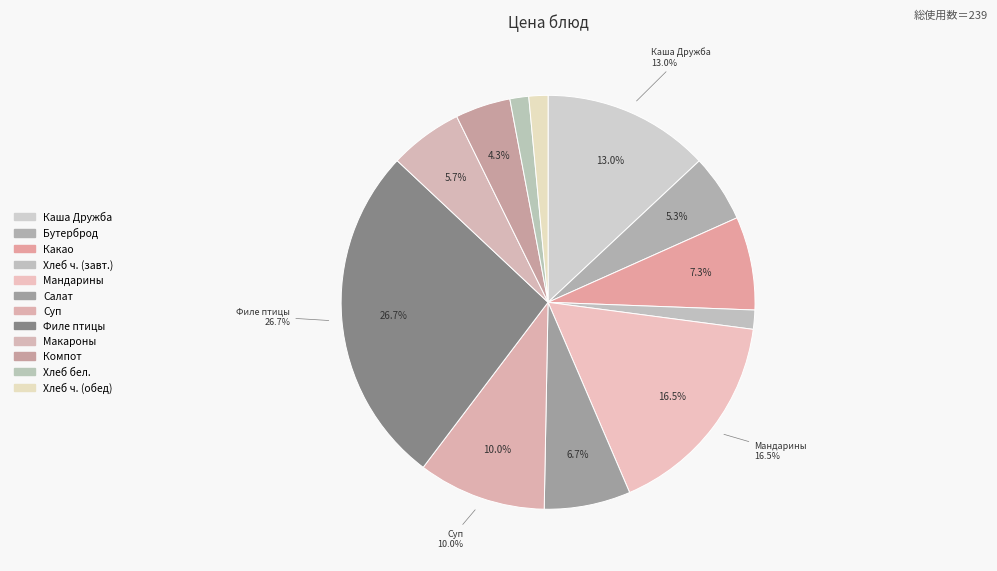

How many slices are in this pie chart?

12